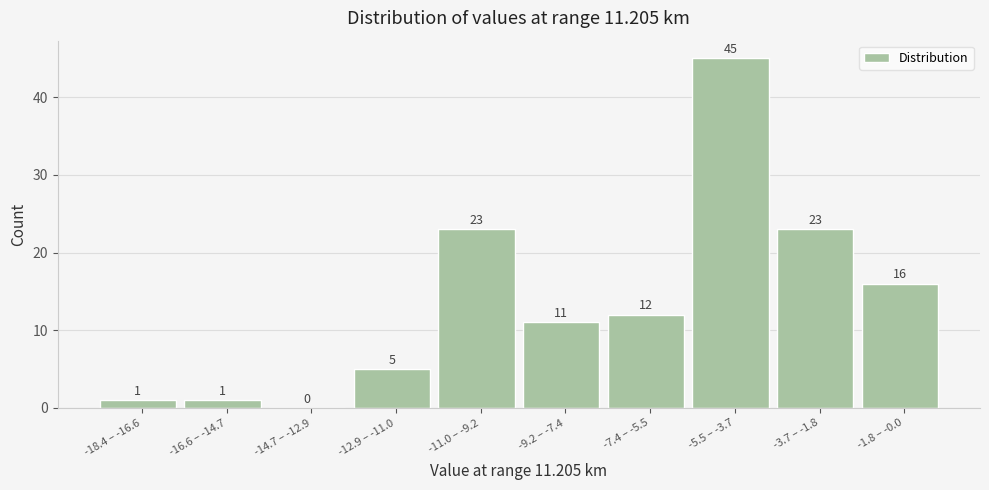

Reading left to right, list all the values displayed in this chart.

-18.4 – -16.6=1	-16.6 – -14.7=1	-14.7 – -12.9=0	-12.9 – -11.0=5	-11.0 – -9.2=23	-9.2 – -7.4=11	-7.4 – -5.5=12	-5.5 – -3.7=45	-3.7 – -1.8=23	-1.8 – -0.0=16